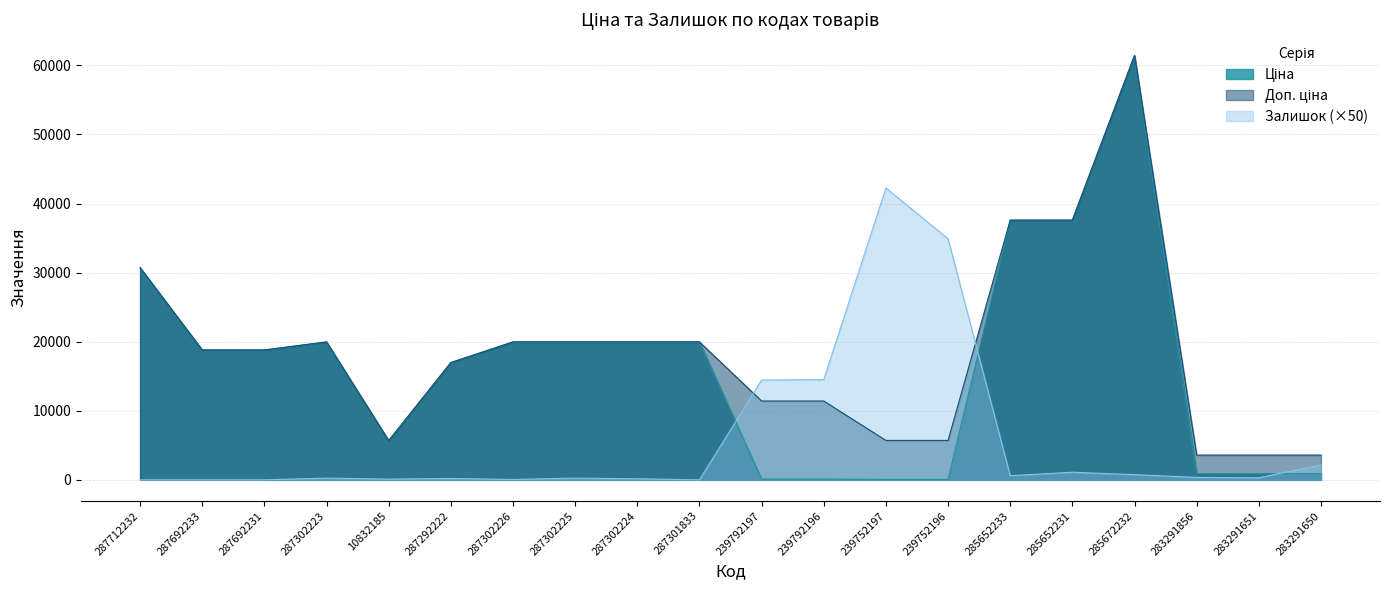

Between 287302225 and 287302224, which series saw the biggest shift?

Залишок